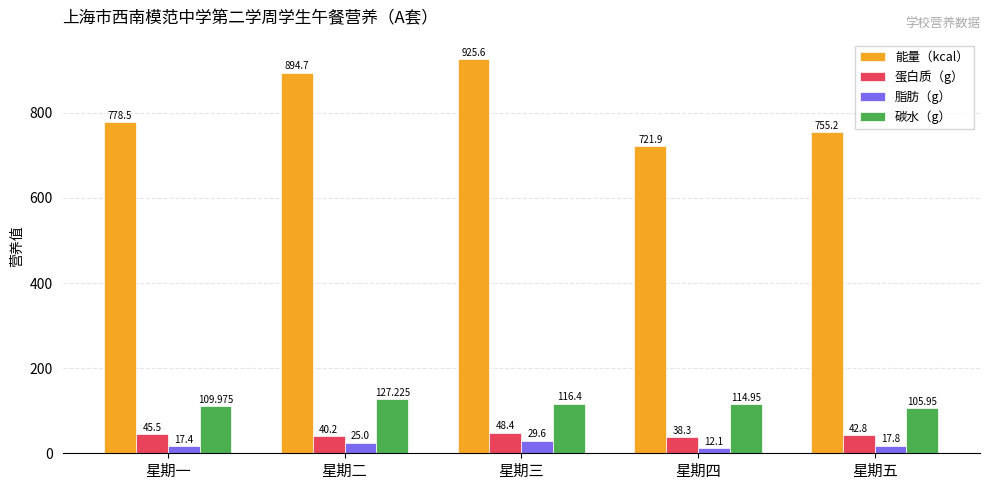

Reading left to right, transcribe all the data shown in this chart.

能量（kcal）: 星期一=778.5	星期二=894.7	星期三=925.6	星期四=721.9	星期五=755.2
蛋白质（g）: 星期一=45.5	星期二=40.2	星期三=48.4	星期四=38.3	星期五=42.8
脂肪（g）: 星期一=17.4	星期二=25.0	星期三=29.6	星期四=12.1	星期五=17.8
碳水（g）: 星期一=110.0	星期二=127.2	星期三=116.4	星期四=115.0	星期五=106.0